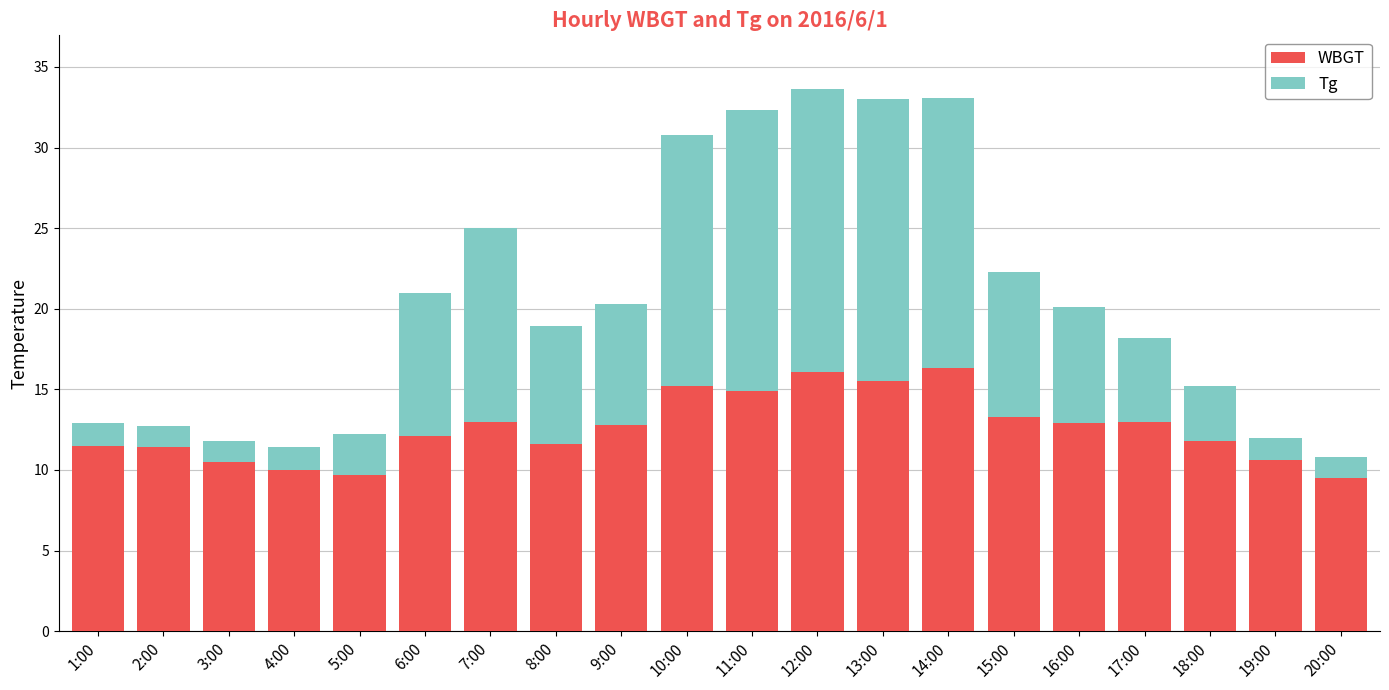

What is the approximate value of WBGT at 15:00?

13.3